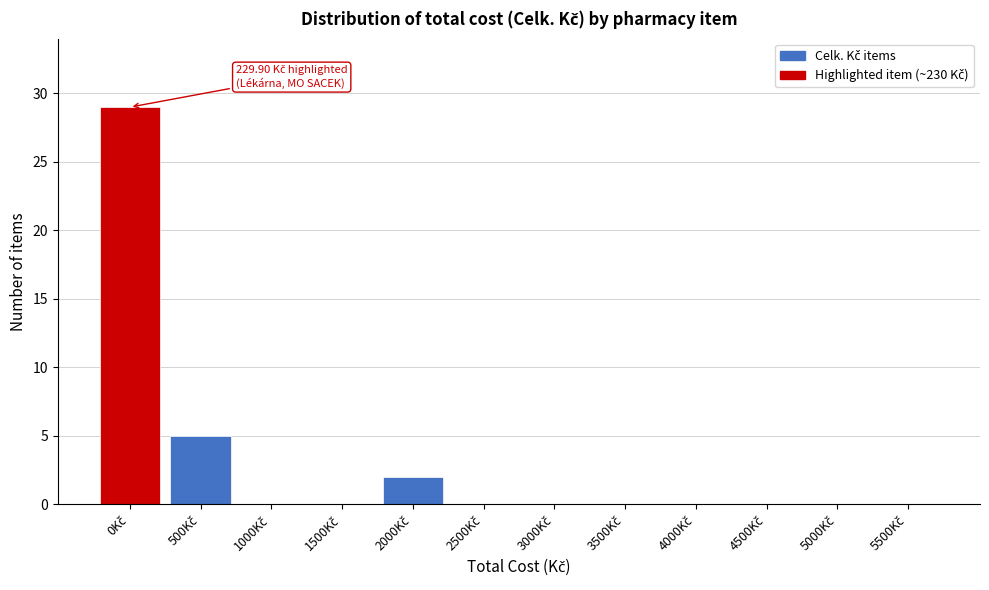

What is the maximum value shown in the chart?

29